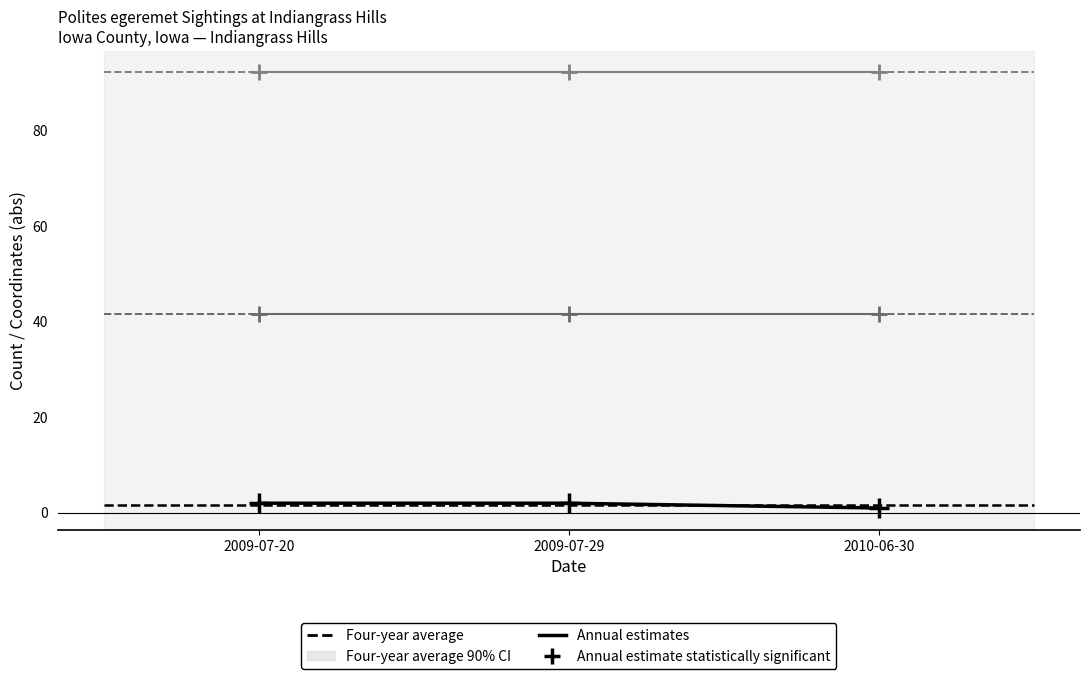

True or false: Annual estimate statistically significant has a value of 3.3 at 2009-07-29.

False